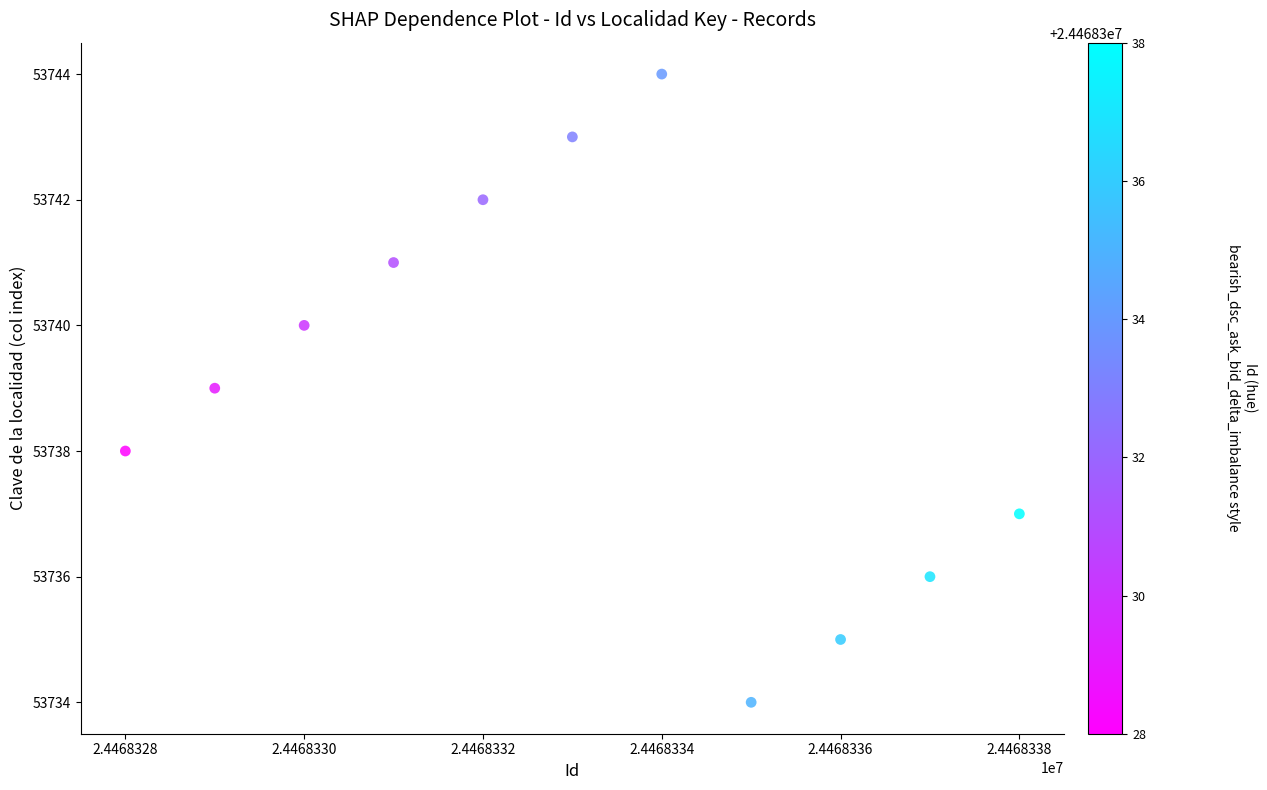

What is the average X value?

24468333